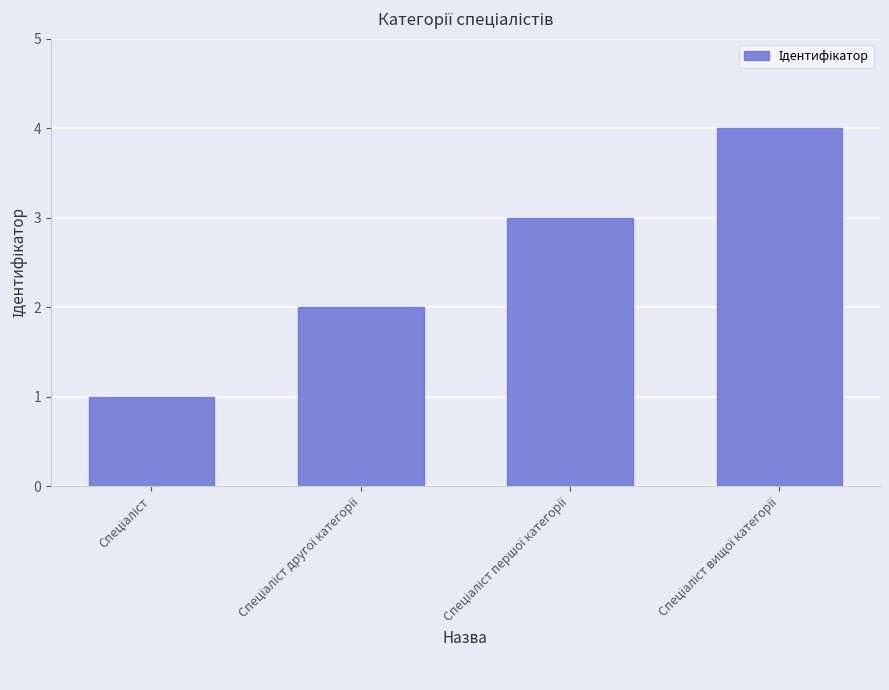

What is the difference between the maximum and minimum values?

3